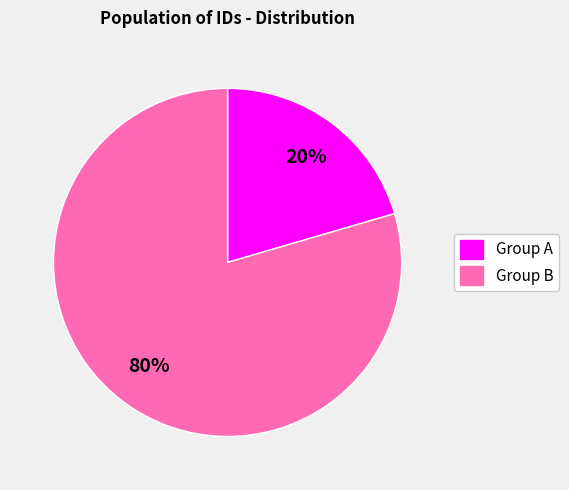

Is there any slice that represents more than half of the pie?

Yes